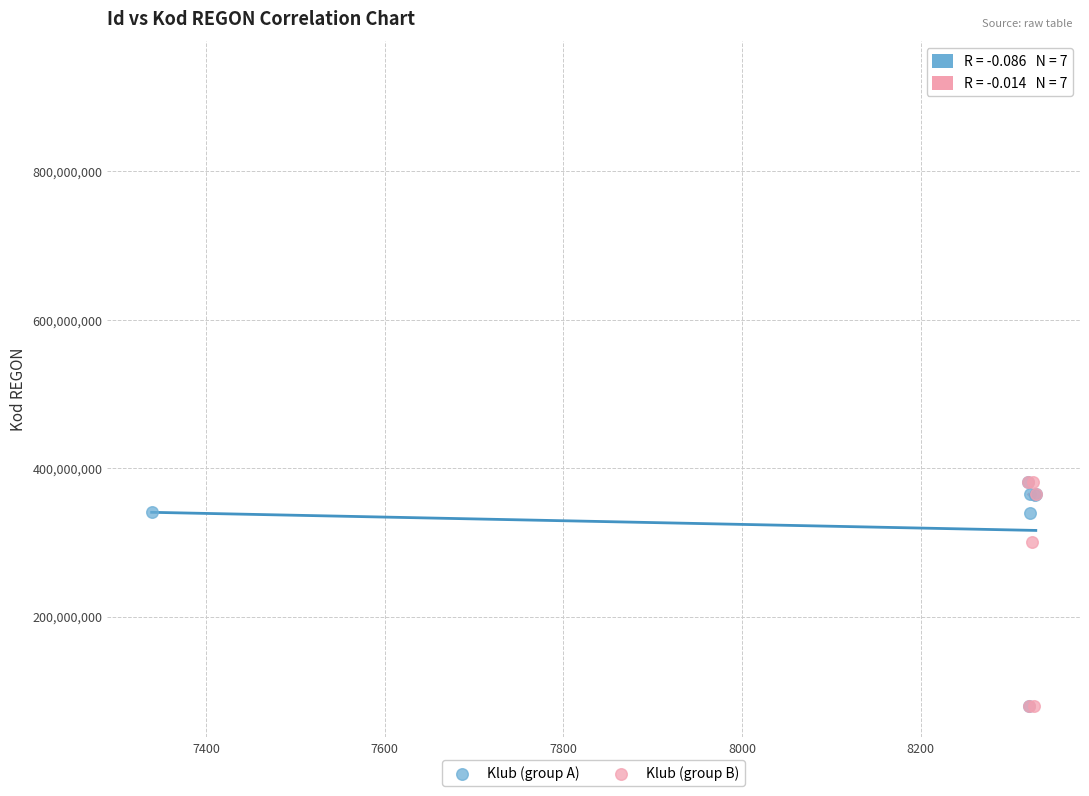

Which series contains the highest Y value?

Klub (group B)